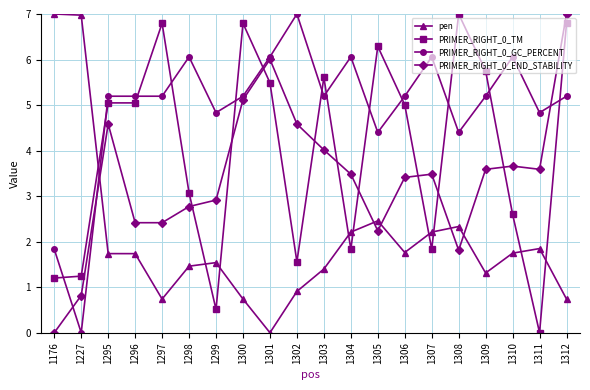

At which label does pen first exceed 1?

1176